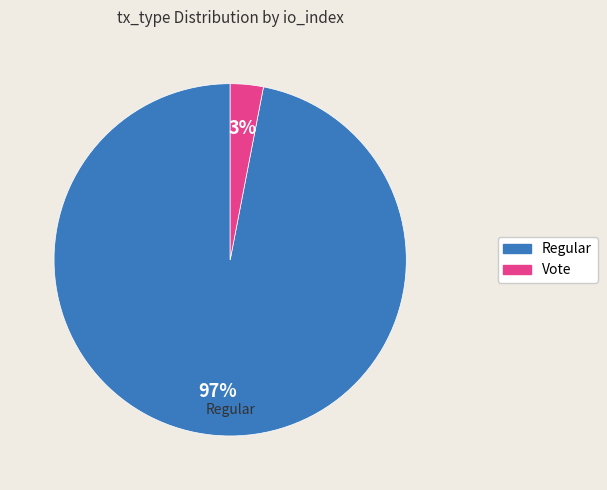

Does any single category account for the majority?

Yes